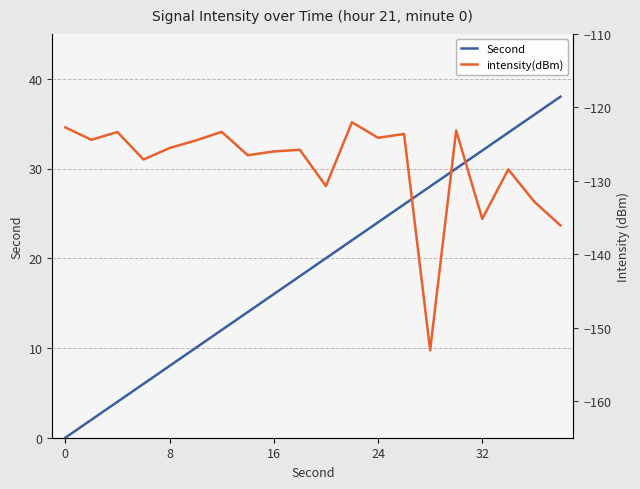

What is the highest value of the Second series?

38